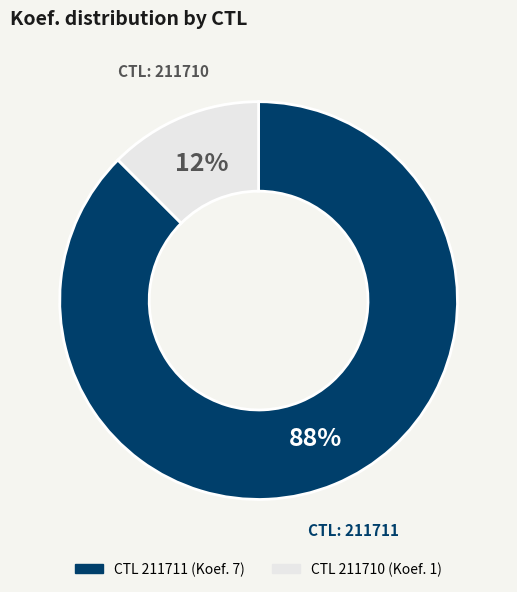

How many slices are in this pie chart?

2